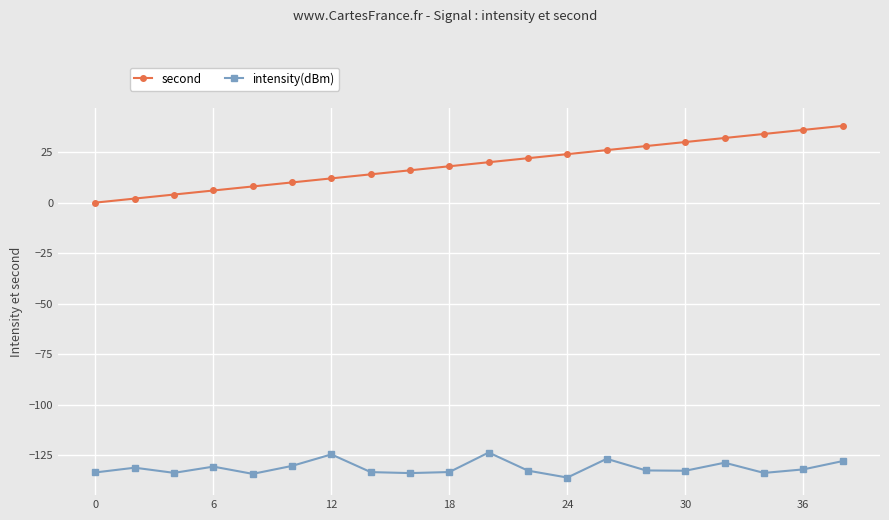

Rank the series by their maximum value, from lowest to highest.

intensity(dBm), second